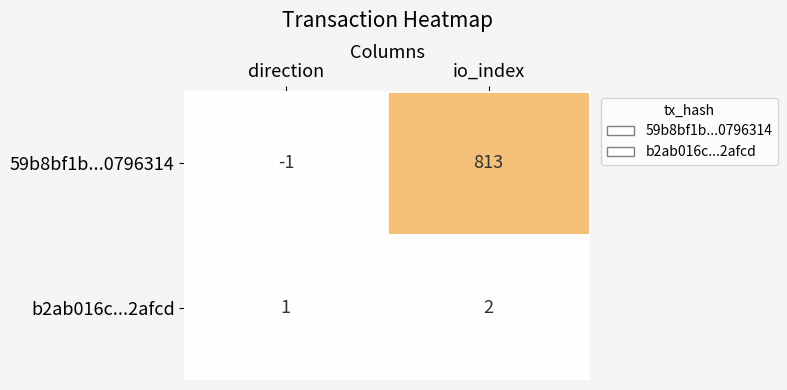

Which series has the widest spread of values?

59b8bf1b...0796314